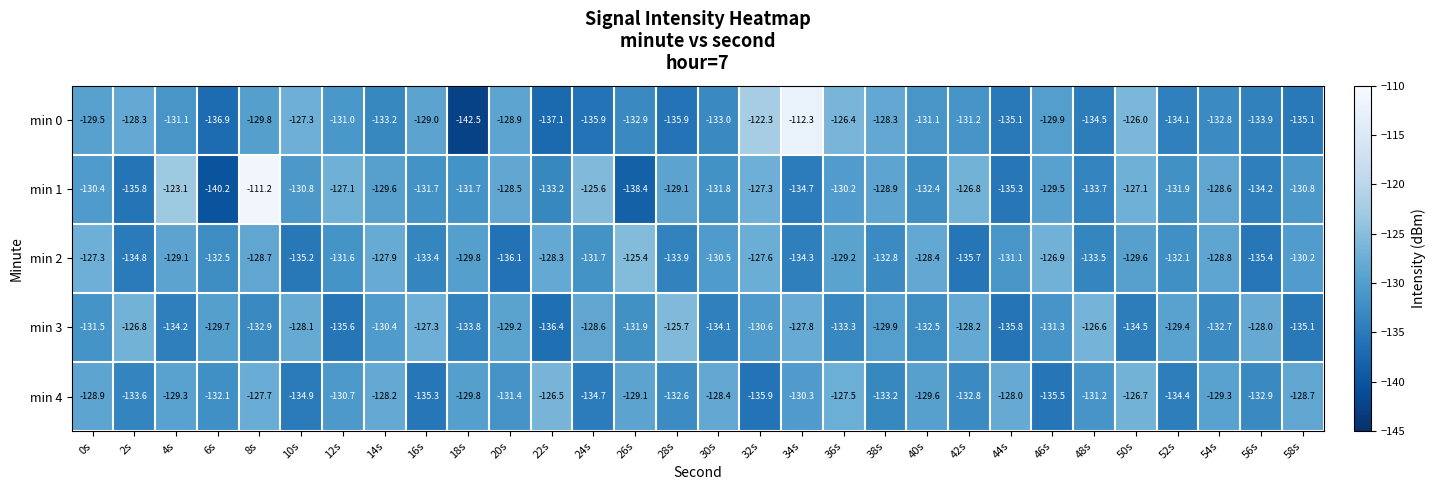

What is the difference between the second highest and second lowest values in the min 3 series?

9.2